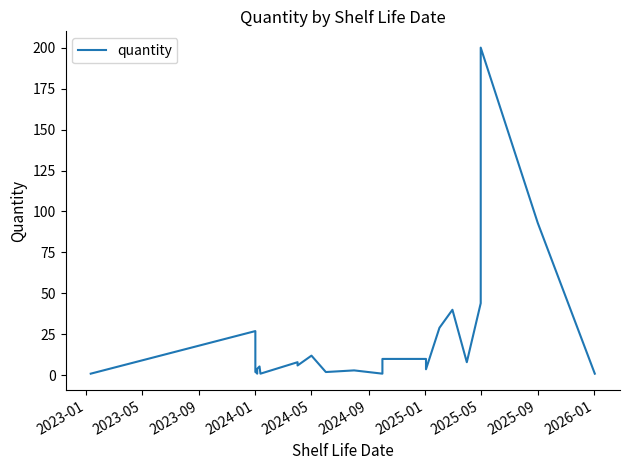

What is the greatest value displayed?

200.0